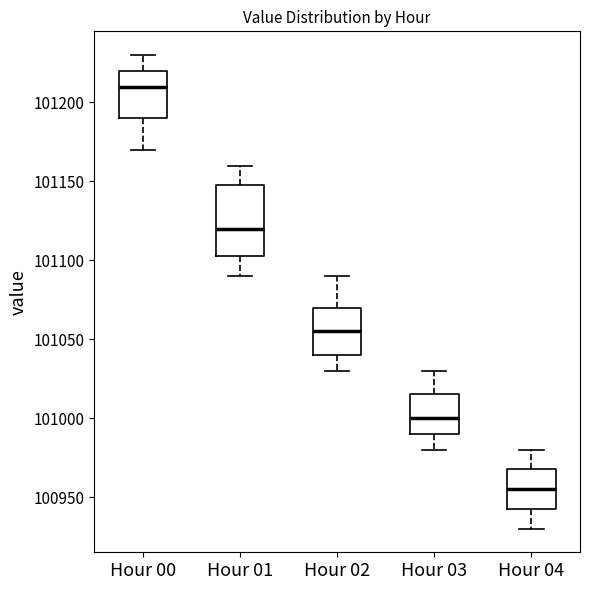

Which box is the tallest, from its lower edge to its upper edge?

Hour 01